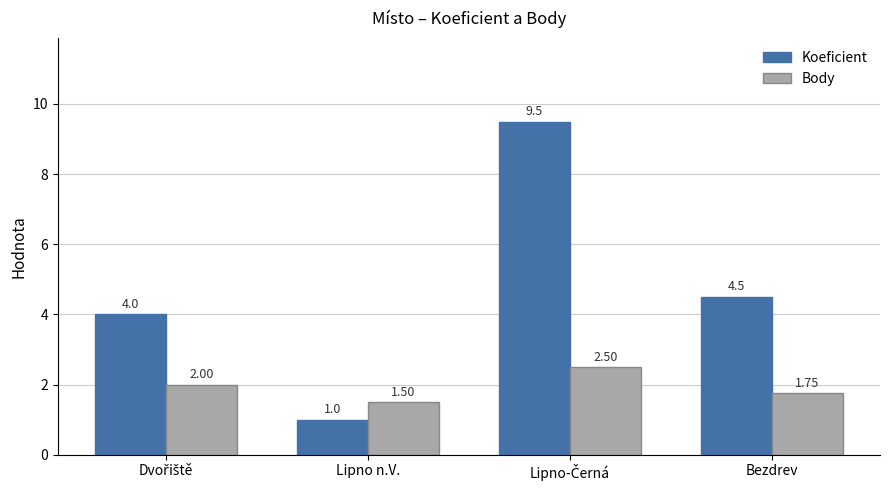

What is the difference between the maximum and second lowest values in the Koeficient series?

5.5